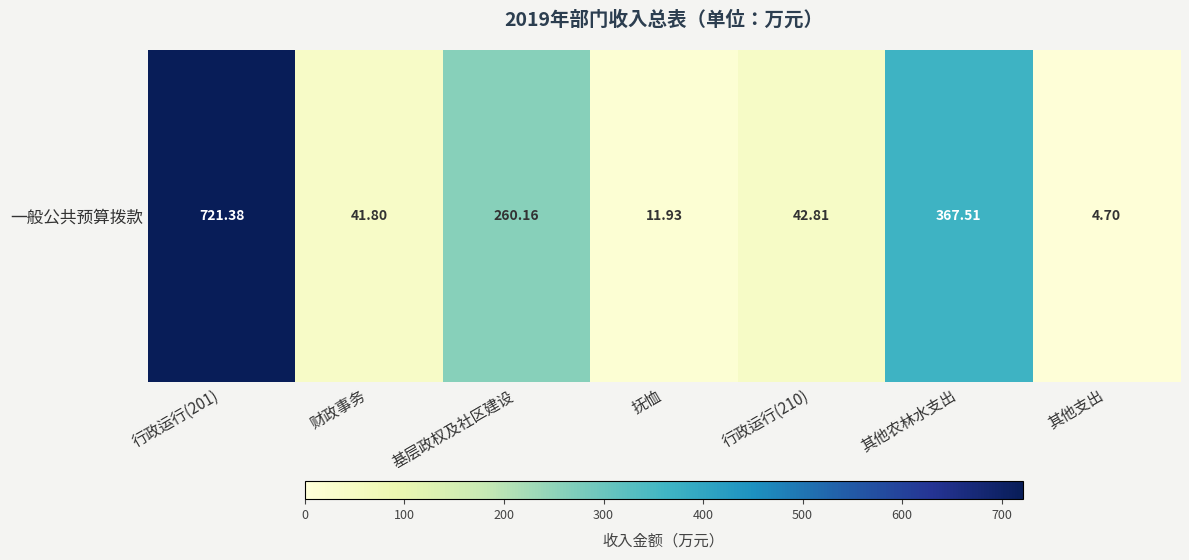

At which label does the data first exceed 42?

行政运行(201)